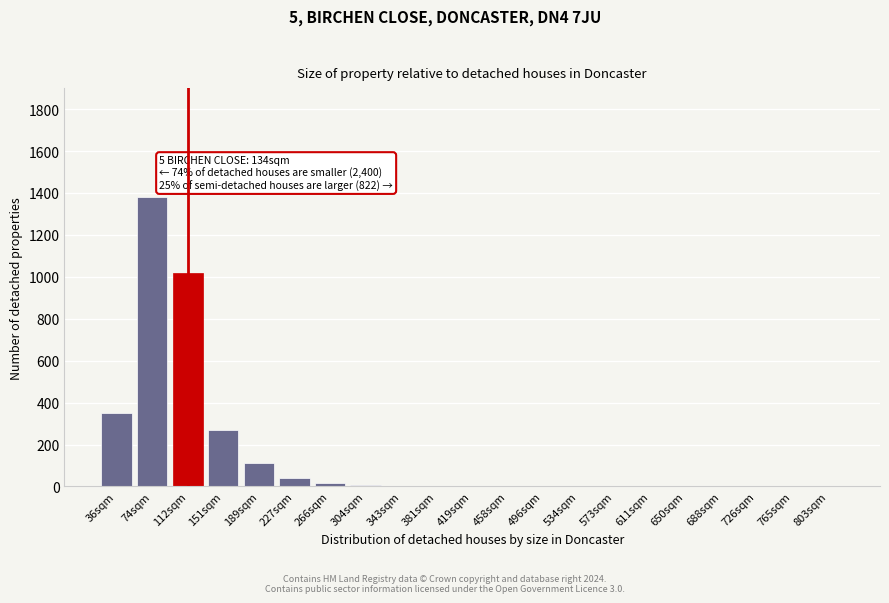

What is the greatest value displayed?

1380